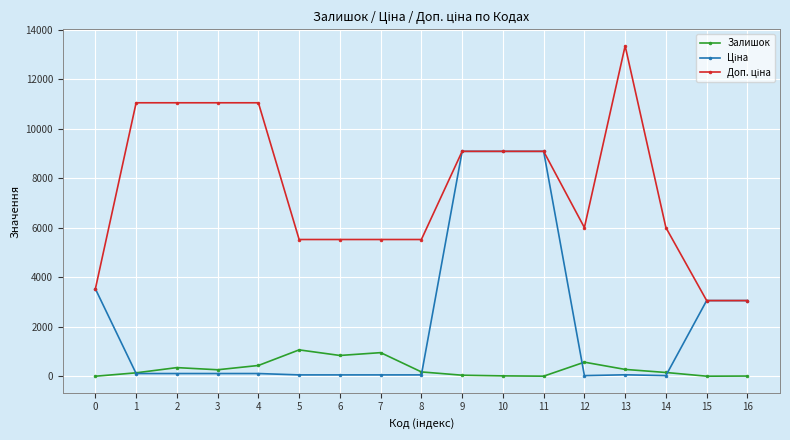

What is the average value of the Залишок series?

312.0